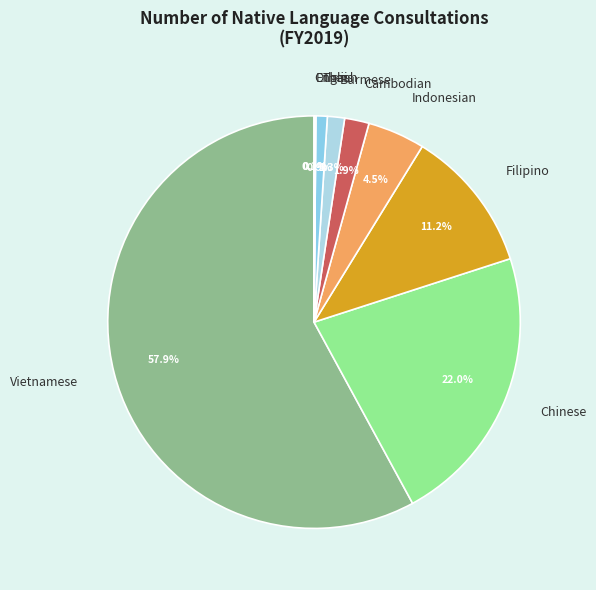

Between Cambodian and Chinese, which is larger?

Chinese